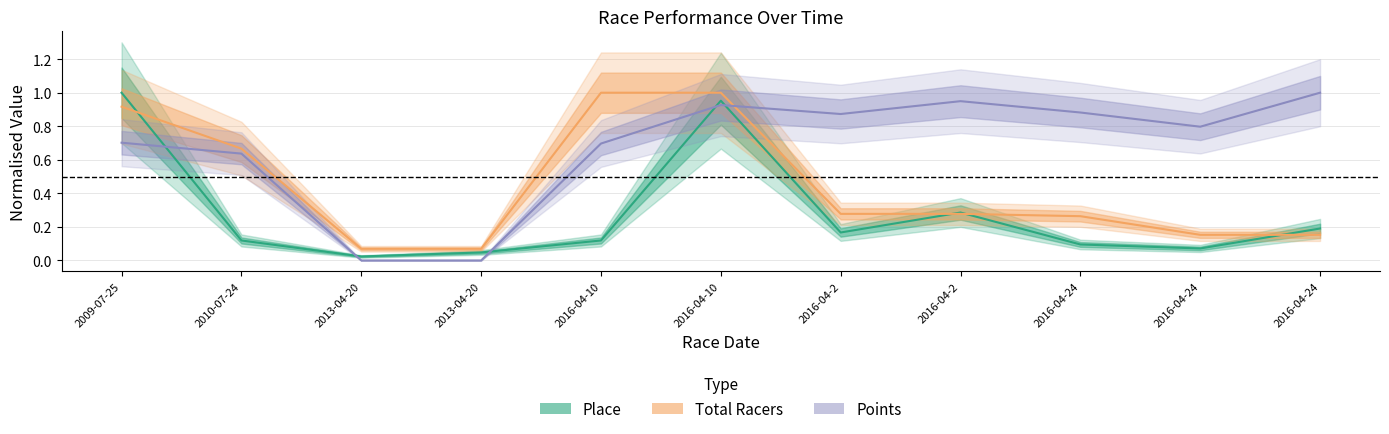

Reading left to right, what are all the values shown in this chart?

Place: 2009-07-25=1.0	2010-07-24=0.1	2013-04-20=0.0	2013-04-20=0.0	2016-04-10=0.1	2016-04-10=1.0	2016-04-2=0.2	2016-04-2=0.3	2016-04-24=0.1	2016-04-24=0.1	2016-04-24=0.2
Total Racers: 2009-07-25=0.9	2010-07-24=0.7	2013-04-20=0.1	2013-04-20=0.1	2016-04-10=1.0	2016-04-10=1.0	2016-04-2=0.3	2016-04-2=0.3	2016-04-24=0.3	2016-04-24=0.2	2016-04-24=0.2
Points: 2009-07-25=0.7	2010-07-24=0.6	2013-04-20=0.0	2013-04-20=0.0	2016-04-10=0.7	2016-04-10=0.9	2016-04-2=0.9	2016-04-2=0.9	2016-04-24=0.9	2016-04-24=0.8	2016-04-24=1.0